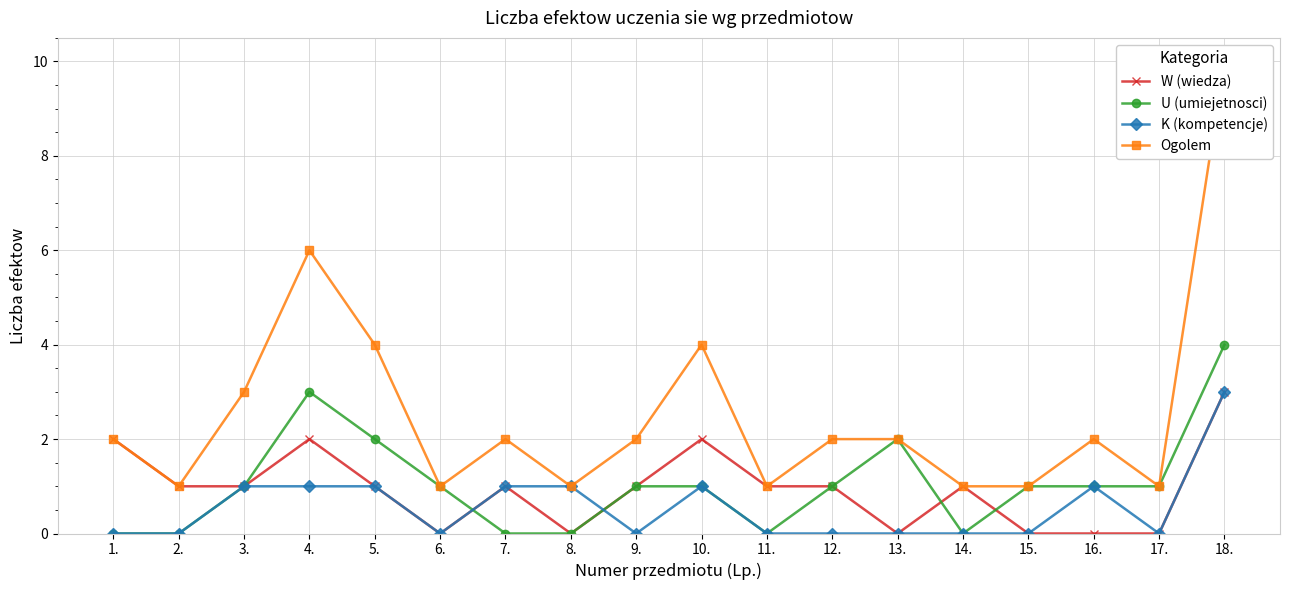

Which label corresponds to the smallest value in the chart?

6.